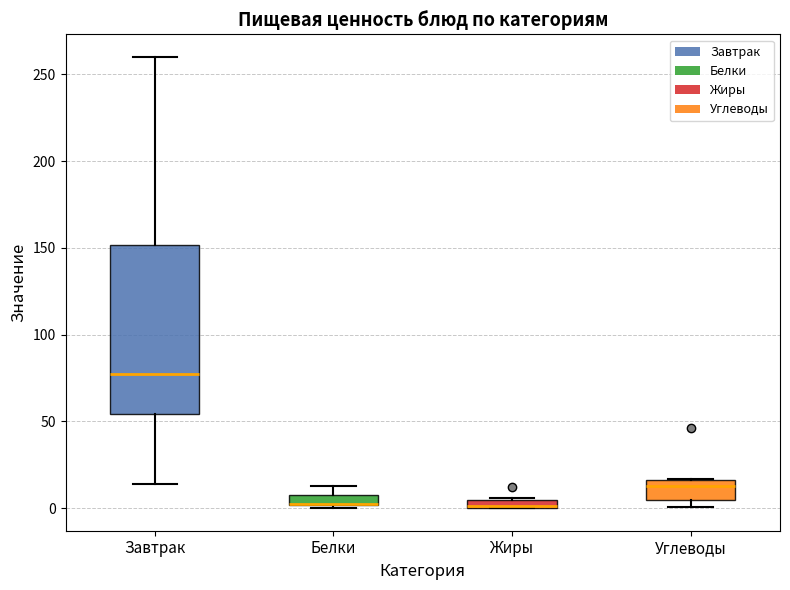

Where is the lower edge of the box for Углеводы on the y-axis? The values are not printed on the chart, so give them approximately, as read against the axis.

5